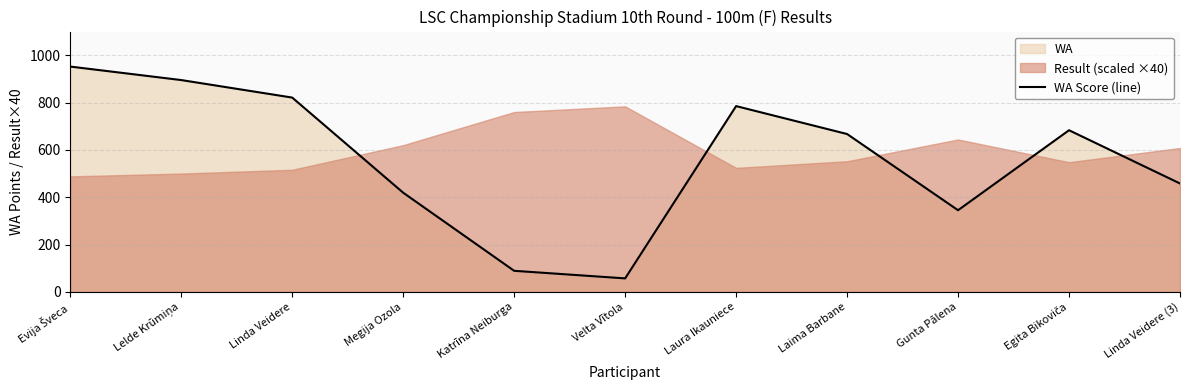

Reading left to right, transcribe all the data shown in this chart.

Evija Šveca=952	Lelde Krūmiņa=895	Linda Veidere=821	Megija Ozola=419	Katrīna Neiburga=89	Velta Vītola=57	Laura Ikauniece=785	Laima Barbane=667	Gunta Pālena=345	Egita Bikoviča=683	Linda Veidere (3)=458